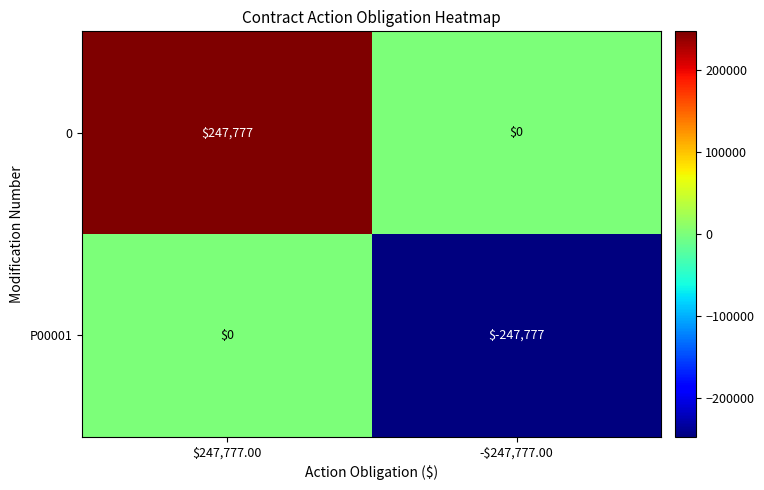

What is the lowest value of the P00001 series?

-247777